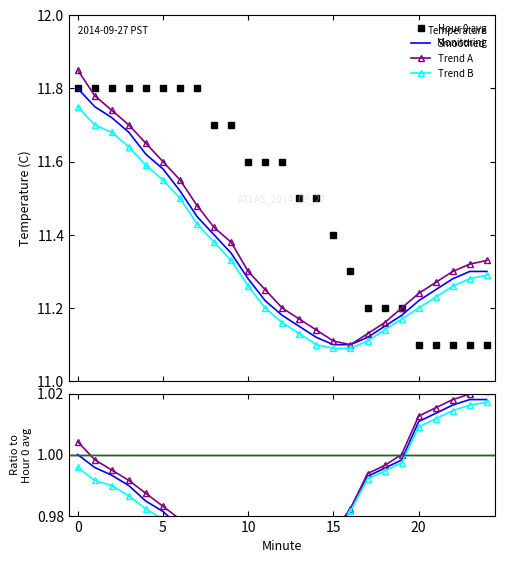

True or false: Trend B and Smoothed intersect in this chart.

False